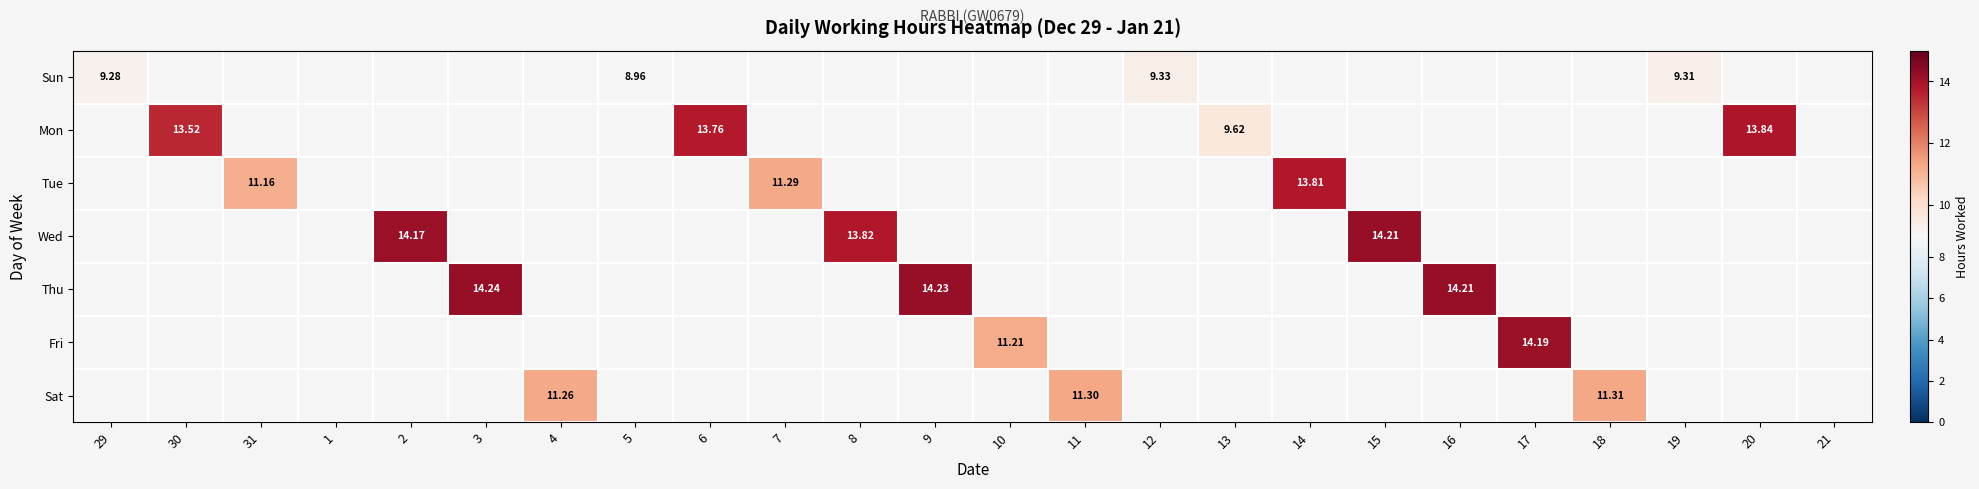

Which series has the largest total across all categories?

Mon